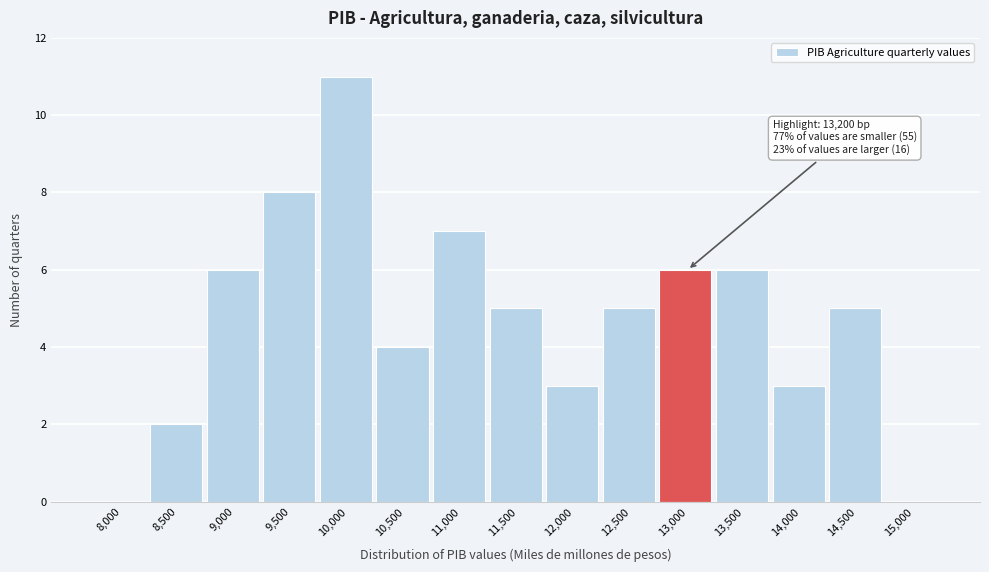

Reading right to left, list all the values displayed in this chart.

15,000=0	14,500=5	14,000=3	13,500=6	13,000=6	12,500=5	12,000=3	11,500=5	11,000=7	10,500=4	10,000=11	9,500=8	9,000=6	8,500=2	8,000=0